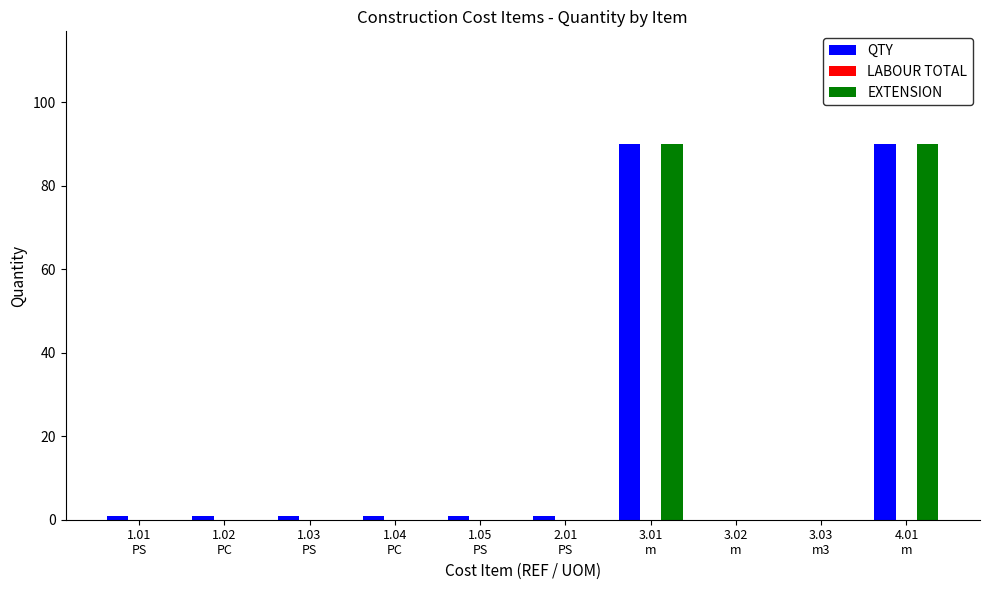

Count the number of data series in this chart.

2